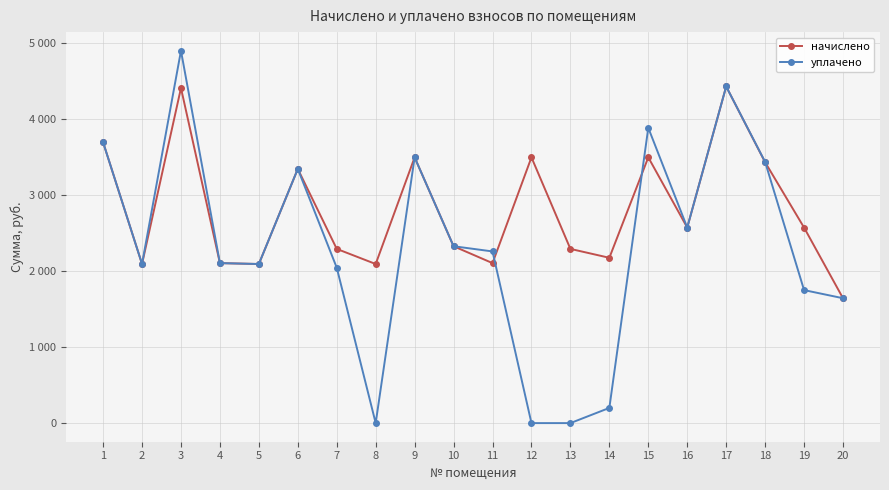

The уплачено series shows 3887.0 at 15. True or false?

True